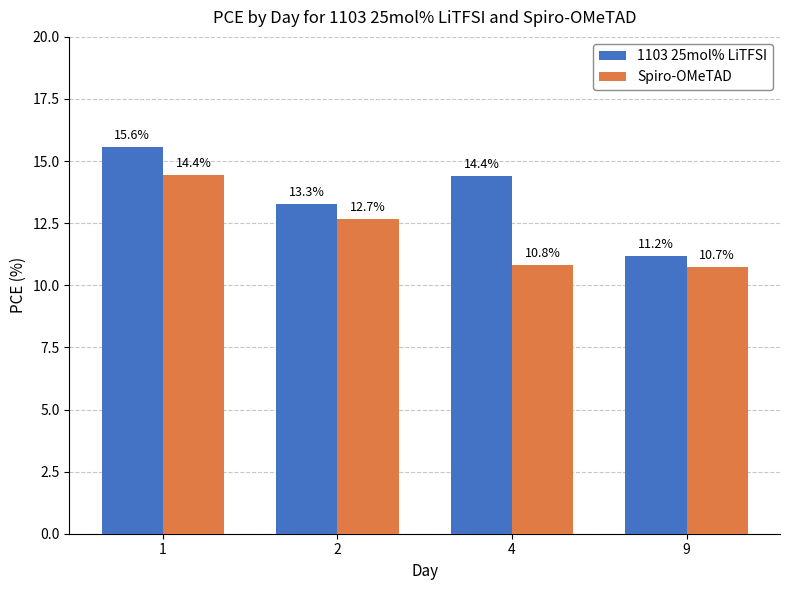

Which category has the lowest value in the 1103 25mol% LiTFSI series?

9